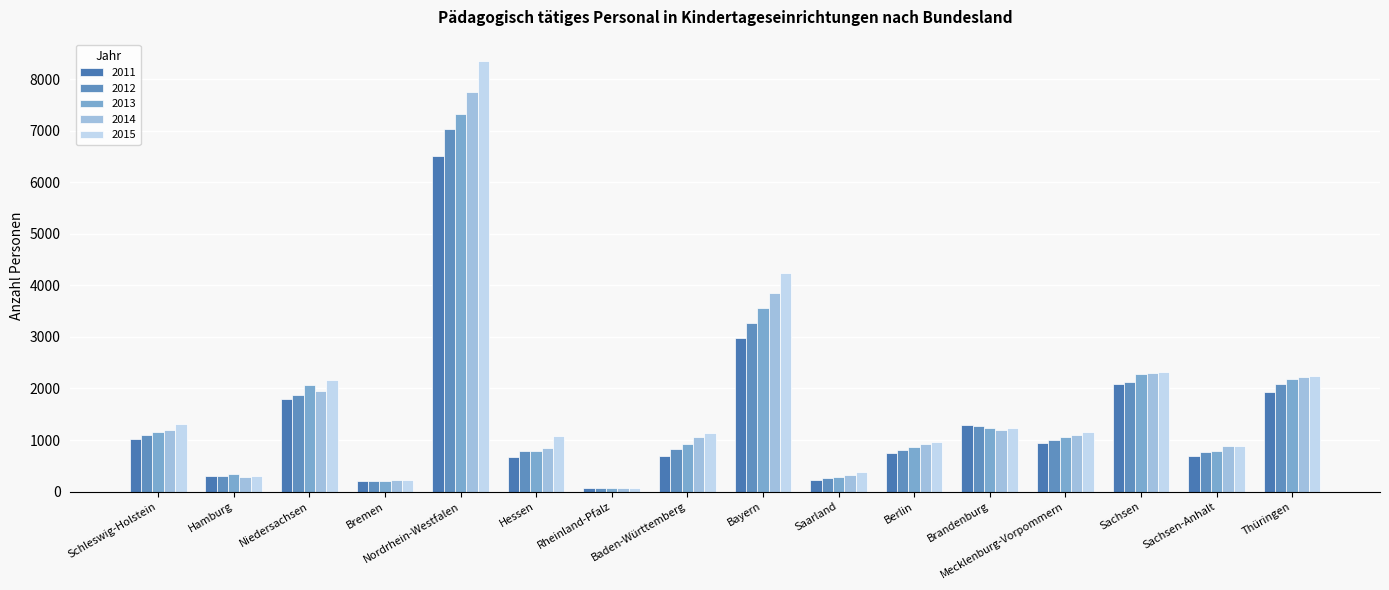

Between Berlin and Mecklenburg-Vorpommern, which series saw the biggest shift?

2013